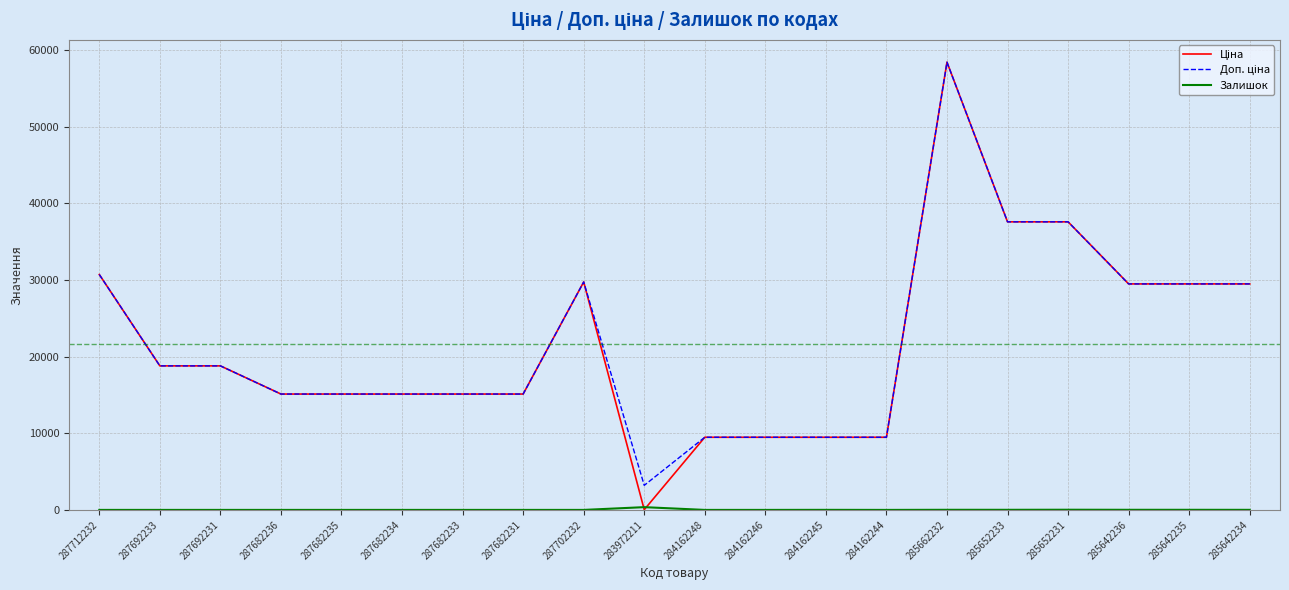

How many distinct data groups are displayed?

3